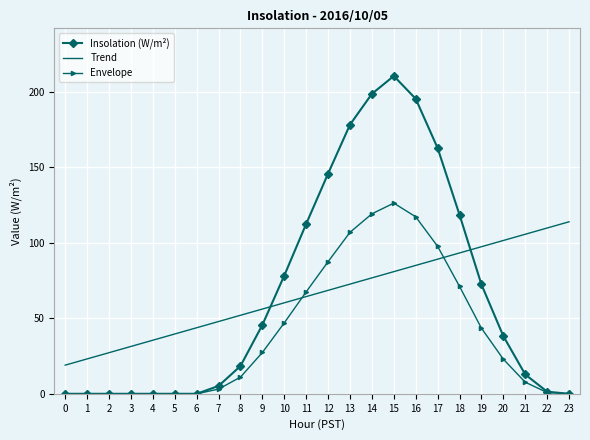

Which series ends up on top after the final intersection of Envelope and Trend?

Trend